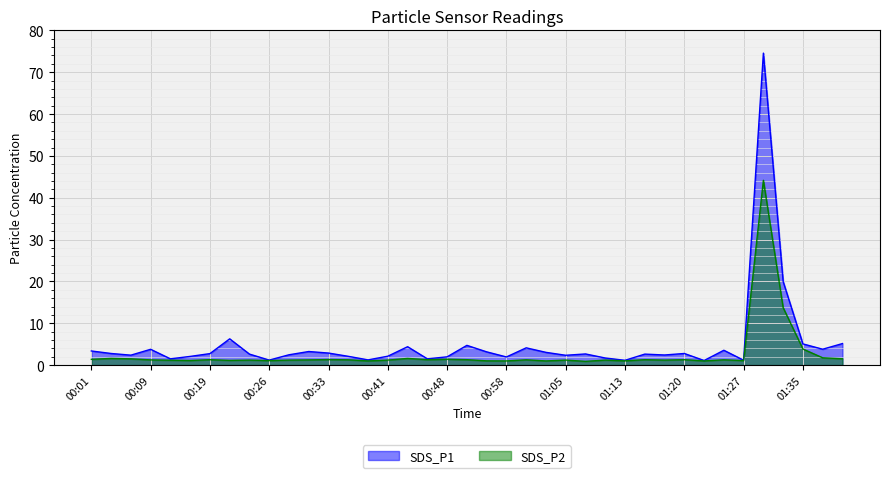

Reading left to right, extract all data points from this chart.

SDS_P1: 3.4	2.8	2.4	3.8	1.5	2.1	2.8	6.3	2.6	1.2	2.5	3.2	2.9	2.1	1.2	2.1	4.4	1.5	2.0	4.7	3.2	1.9	4.1	3.0	2.4	2.7	1.7	1.1	2.6	2.4	2.8	1.1	3.5	1.2	74.6	20.0	5.1	3.8	5.2
SDS_P2: 1.4	1.6	1.5	1.2	1.2	1.1	1.3	1.1	1.2	1.1	1.2	1.2	1.3	1.3	1.0	1.2	1.6	1.3	1.4	1.3	1.0	1.0	1.3	1.0	1.2	0.9	1.2	1.0	1.3	1.2	1.3	1.0	1.3	1.1	44.2	13.7	3.9	1.8	1.5